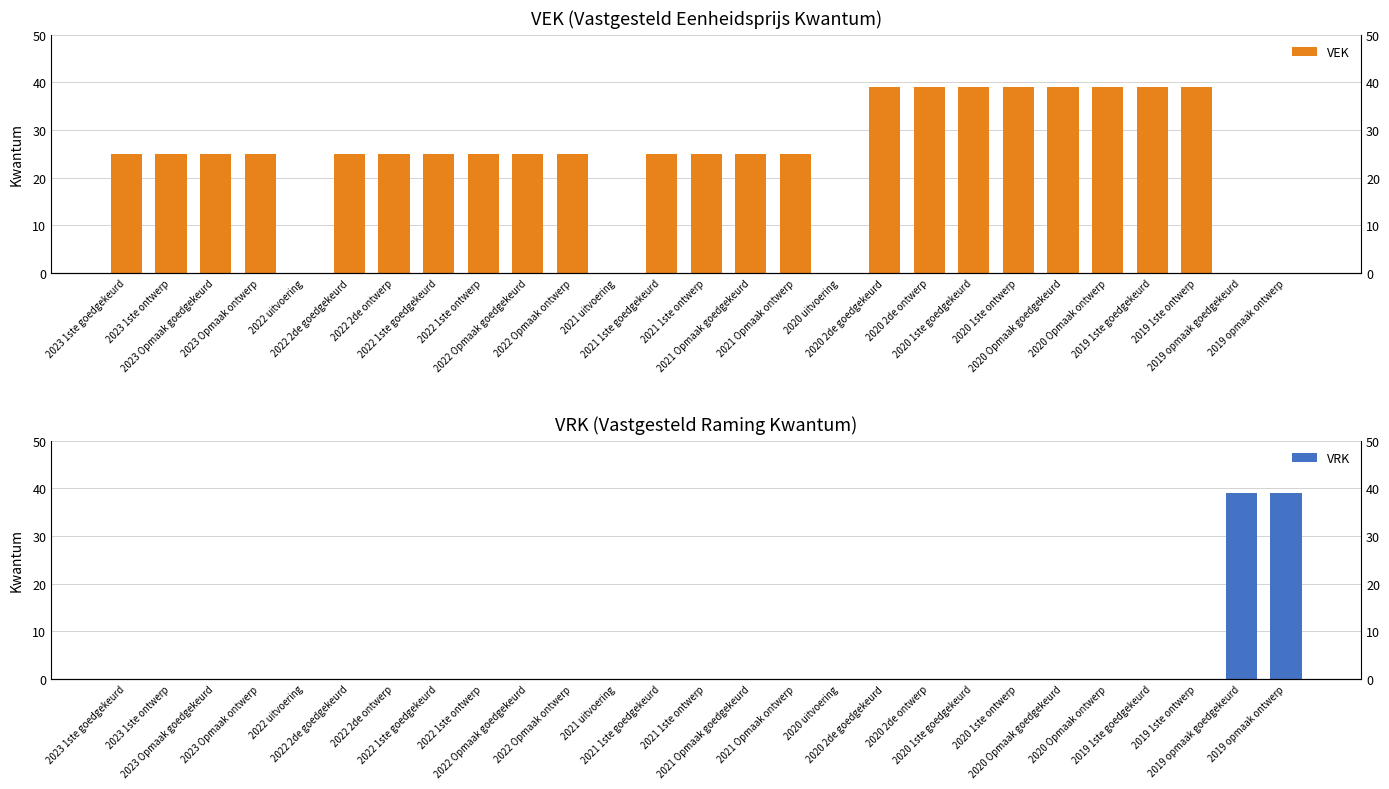

What is the maximum value shown in the chart?

39